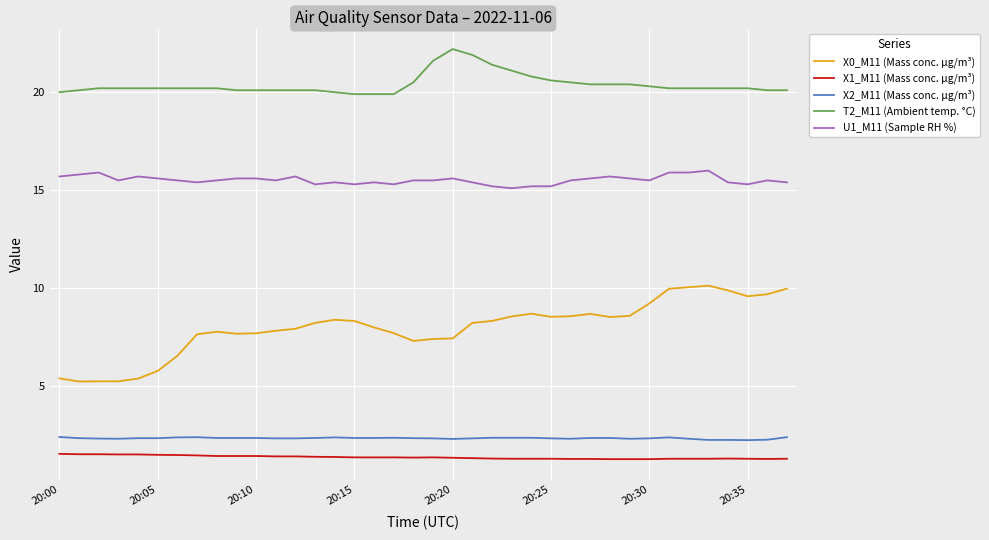

What is the maximum value for X1_M11 (Mass conc. μg/m³)?

1.6